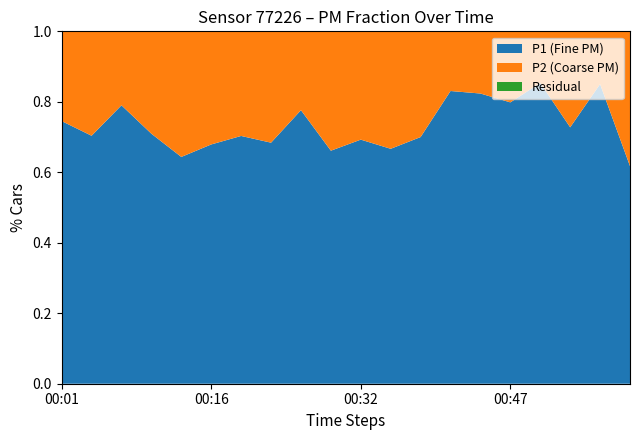

What is the total value across all series at 00:16?

1.0